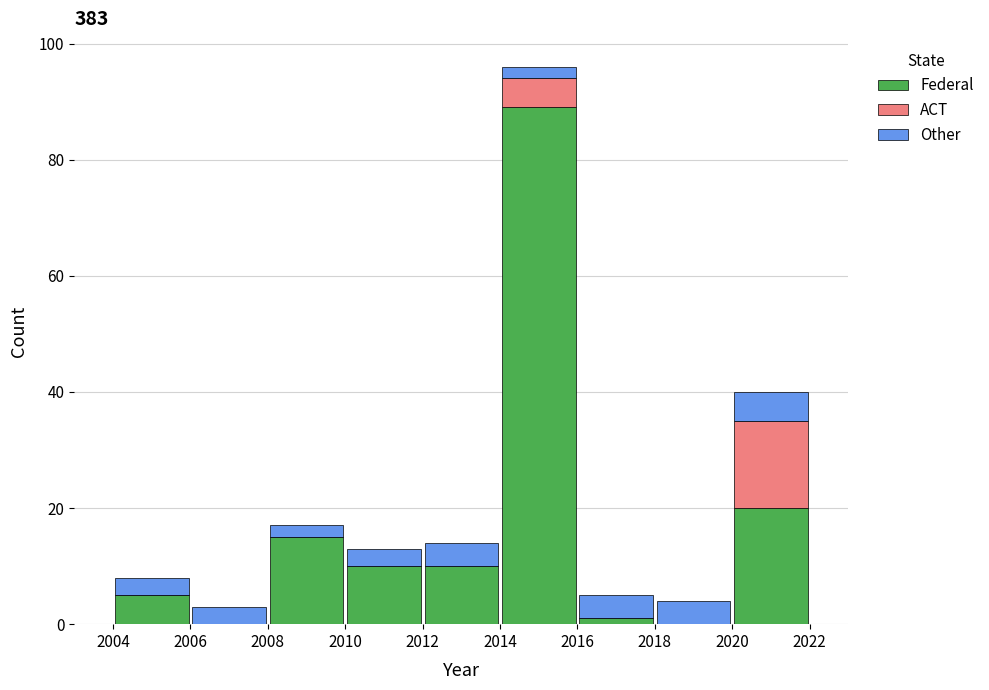

Reading left to right, transcribe this chart: for each stacked bar, give the range it covers on the x-axis and its total height. The values are not printed on the chart, so give them approximately, as read against the axis.

2004 to 2006: 8
2006 to 2008: 4
2008 to 2010: 18
2010 to 2012: 14
2012 to 2014: 14
2014 to 2016: 96
2016 to 2018: 6
2018 to 2020: 4
2020 to 2022: 40